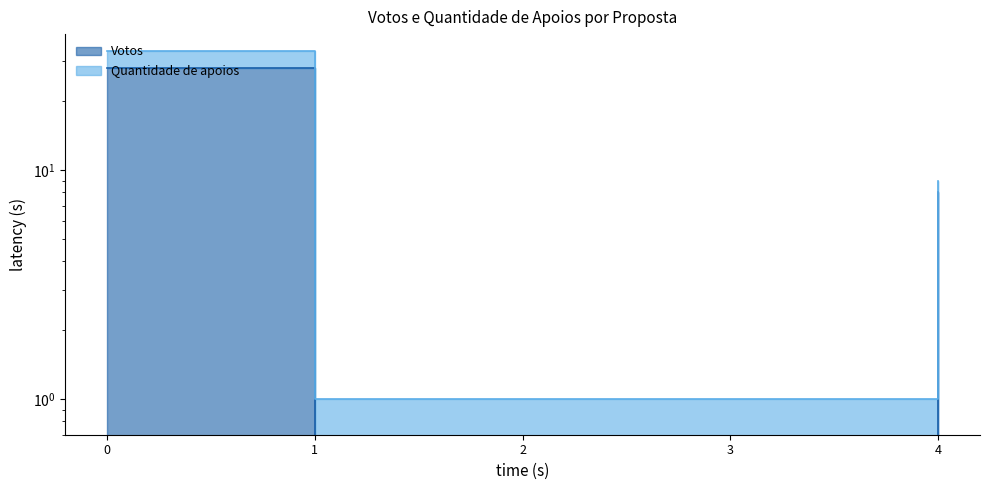

The value at 2 is 9. True or false?

False